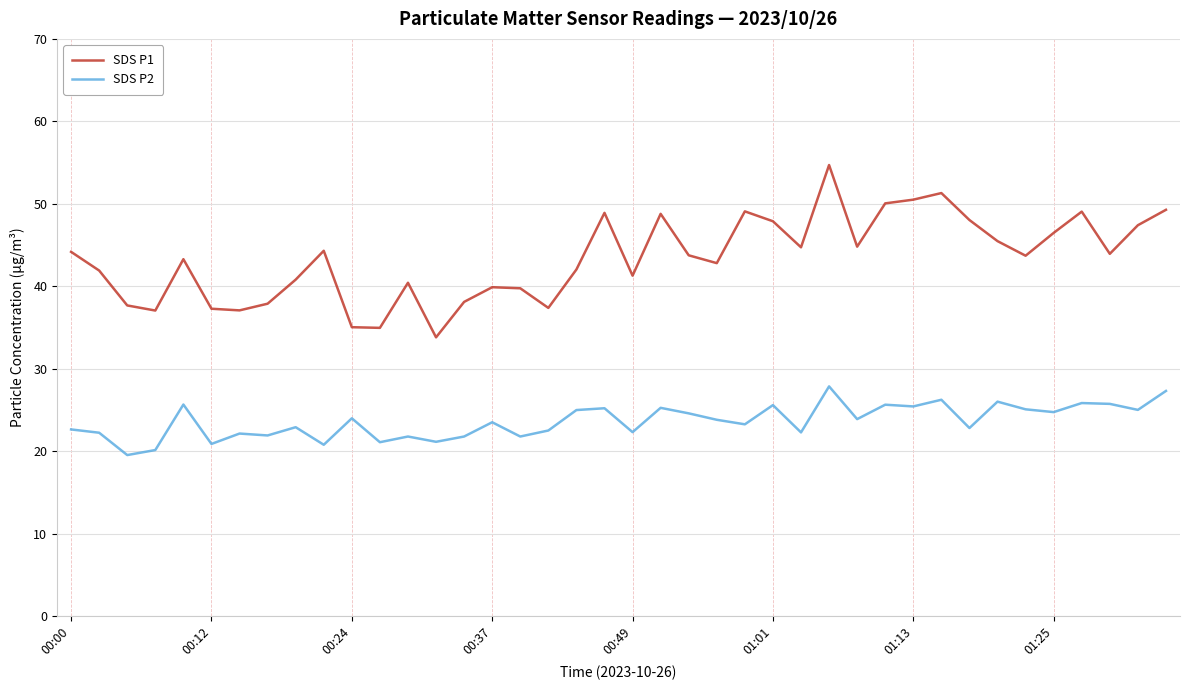

True or false: SDS P2 and SDS P1 cross at least once.

False